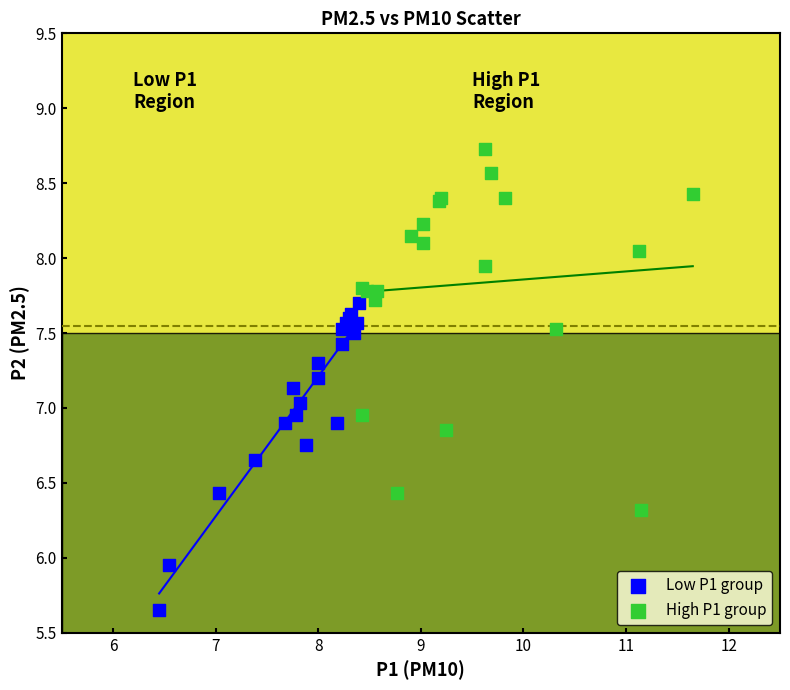

Which series reaches the minimum Y coordinate?

Low P1 group